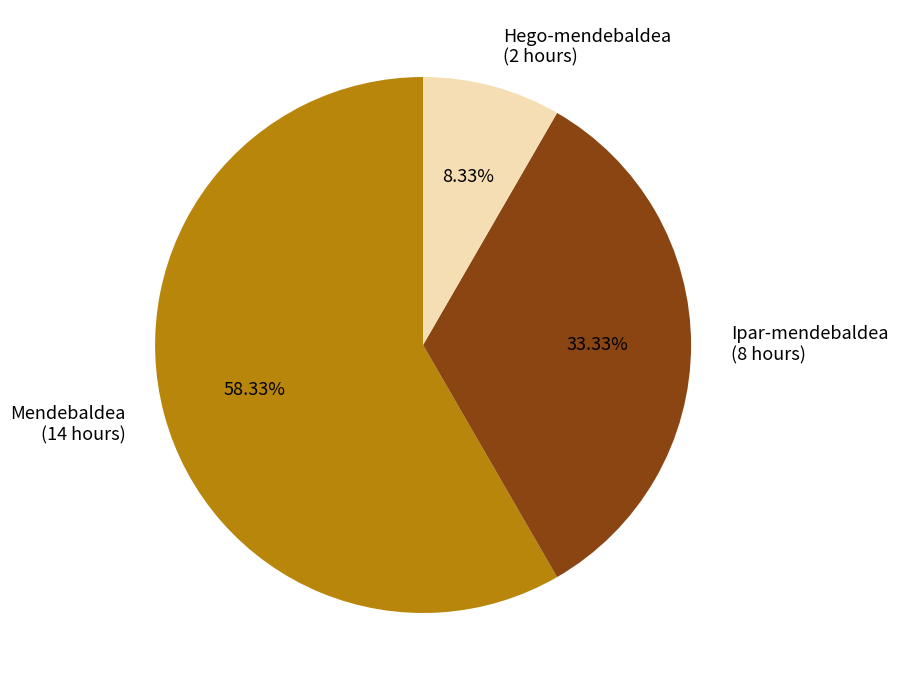

Rank the categories by value from lowest to highest.

Hego-mendebaldea, Ipar-mendebaldea, Mendebaldea